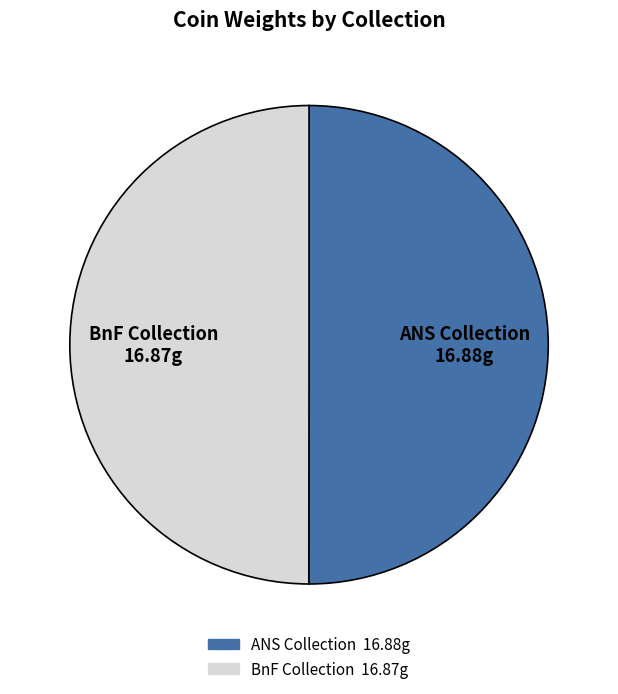

Rank the categories by value from lowest to highest.

Bibliothèque nationale de France (1966.453.1031), American Numismatic Society (1944.100.29707)